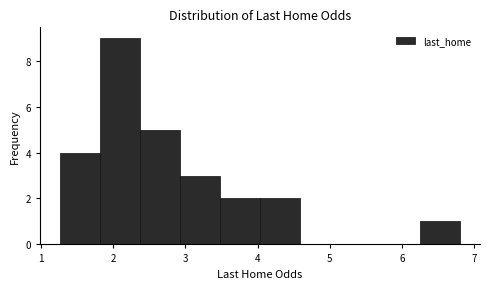

Reading left to right, list every bar in this chart as the range it spans on the x-axis followed by its height. Neither the bar edges nor the heights are printed on the chart, so give them approximately, as read against the axes.

1.3 to 1.8: 4
1.8 to 2.4: 9
2.4 to 2.9: 5
2.9 to 3.5: 3
3.5 to 4.0: 2
4.0 to 4.6: 2
4.6 to 5.1: 0
5.1 to 5.7: 0
5.7 to 6.2: 0
6.2 to 6.8: 1